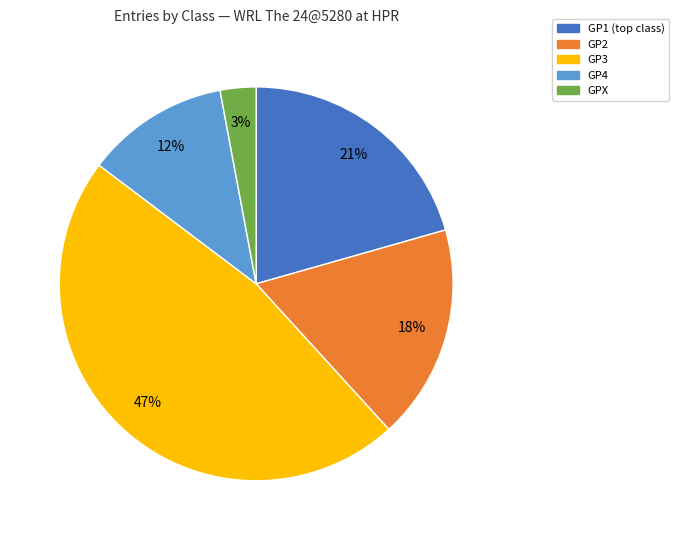

What is the ratio of the value at GPX to the value at GP1?

0.1